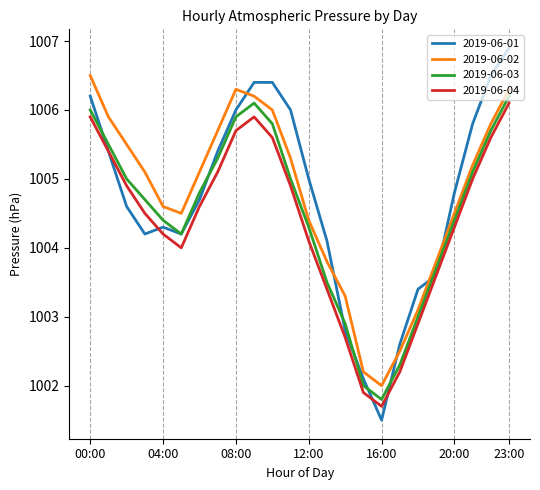

What is the difference between the second highest and second lowest values in the 2019-06-04 series?

4.0